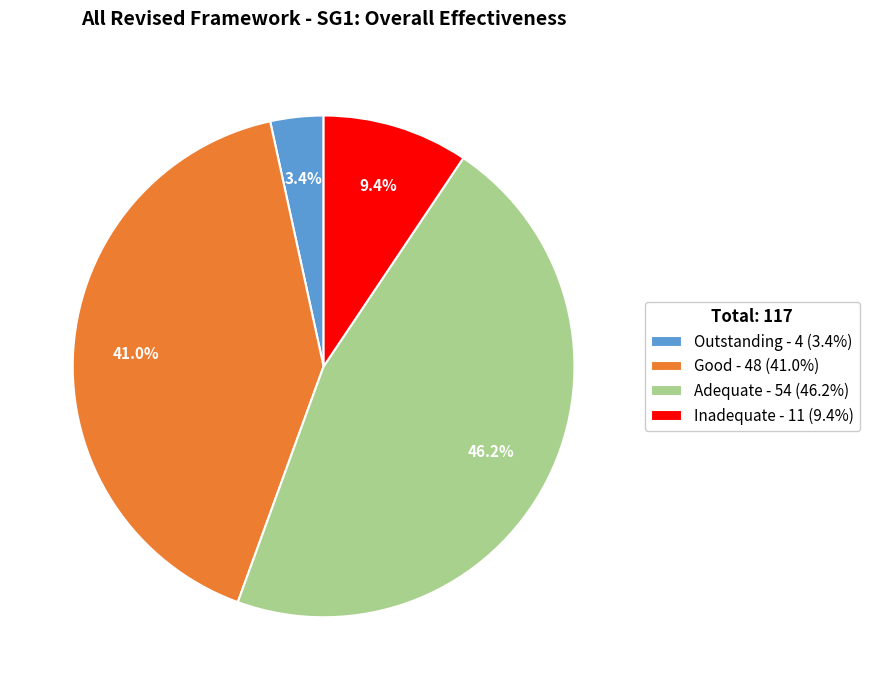

How much of the chart is everything except Inadequate - 11 (9.4%)?

90.6%